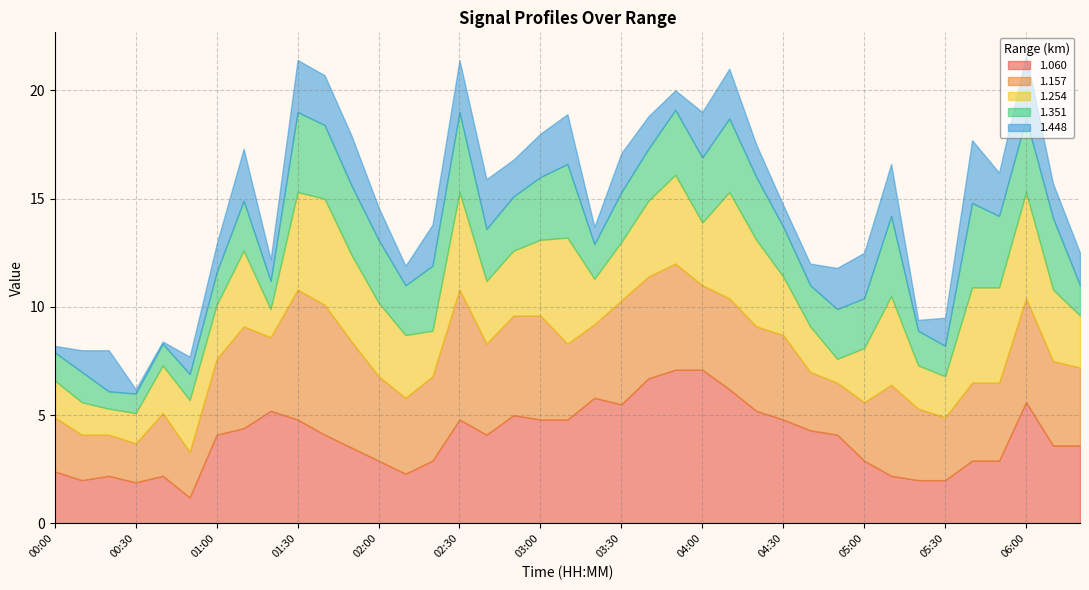

True or false: 1.060 and 1.448 intersect in this chart.

True